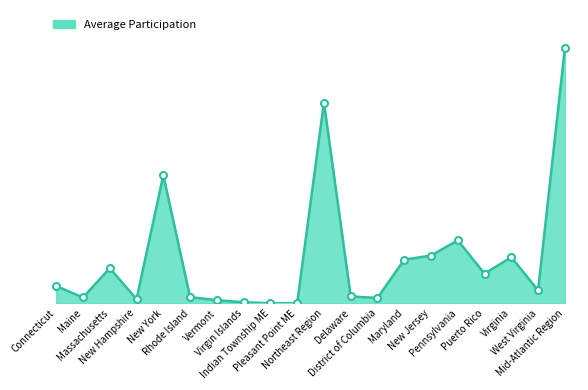

Reading right to left, what are all the values shown in this chart?

161661.8	8152.2	29228.2	18764.3	39908.5	30254.2	27662.7	3381.8	4309.8	127253.6	7.0	13.3	675.8	1942.1	3927.8	81177.8	2659.0	22228.2	3692.5	10930.0